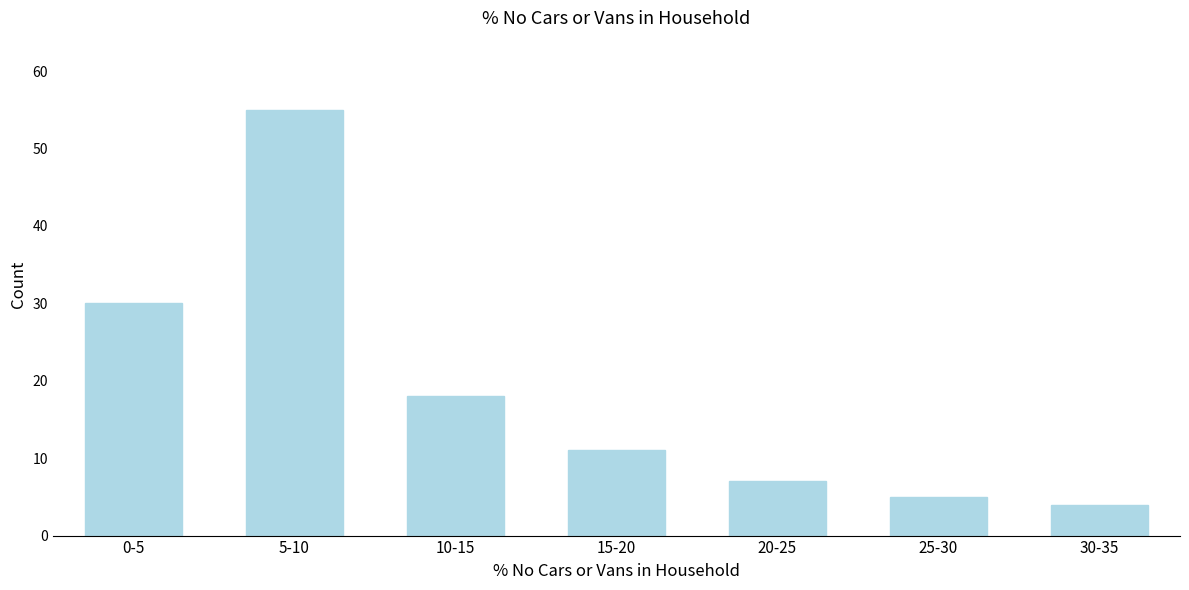

Reading right to left, what are all the values shown in this chart?

4	5	7	11	18	55	30